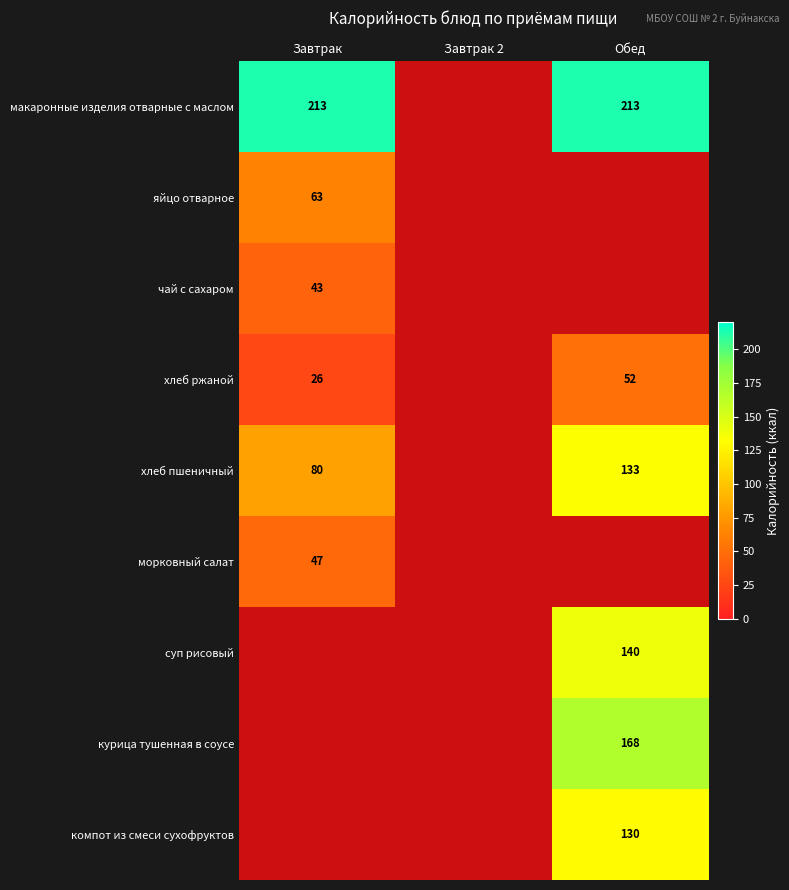

Is the value of морковный салат at Завтрак greater than the value of хлеб пшеничный at Завтрак?

No